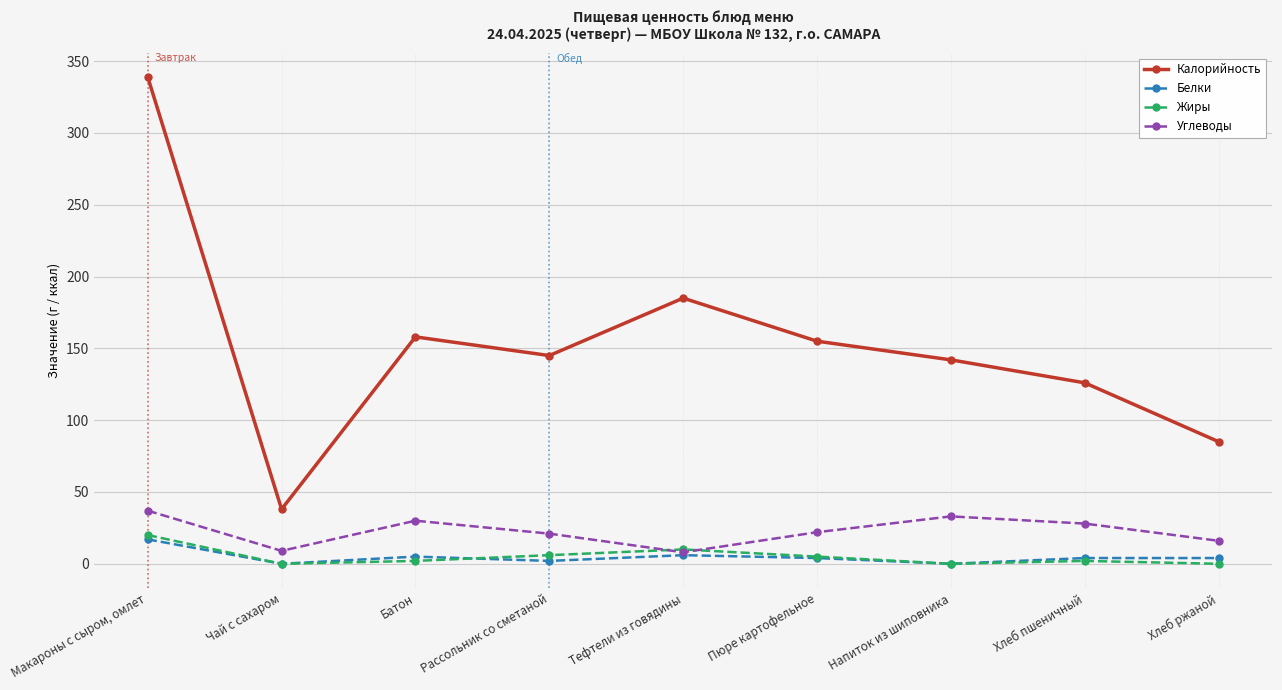

What is the difference between the Жиры values at Чай с сахаром and Макароны с сыром, омлет?

20